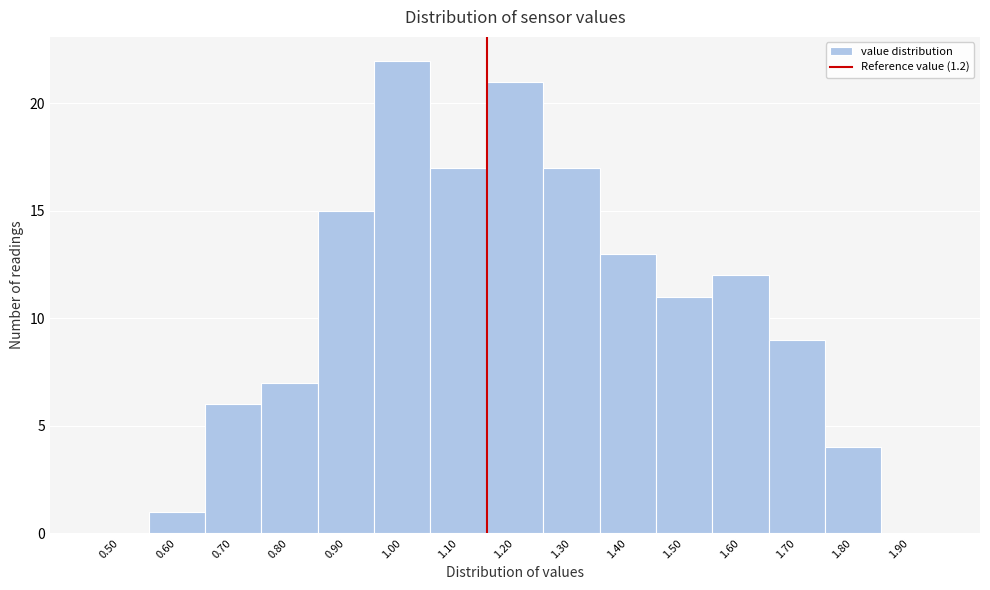

Reading right to left, what are all the values shown in this chart?

1.90=0	1.80=4	1.70=9	1.60=12	1.50=11	1.40=13	1.30=17	1.20=21	1.10=17	1.00=22	0.90=15	0.80=7	0.70=6	0.60=1	0.50=0